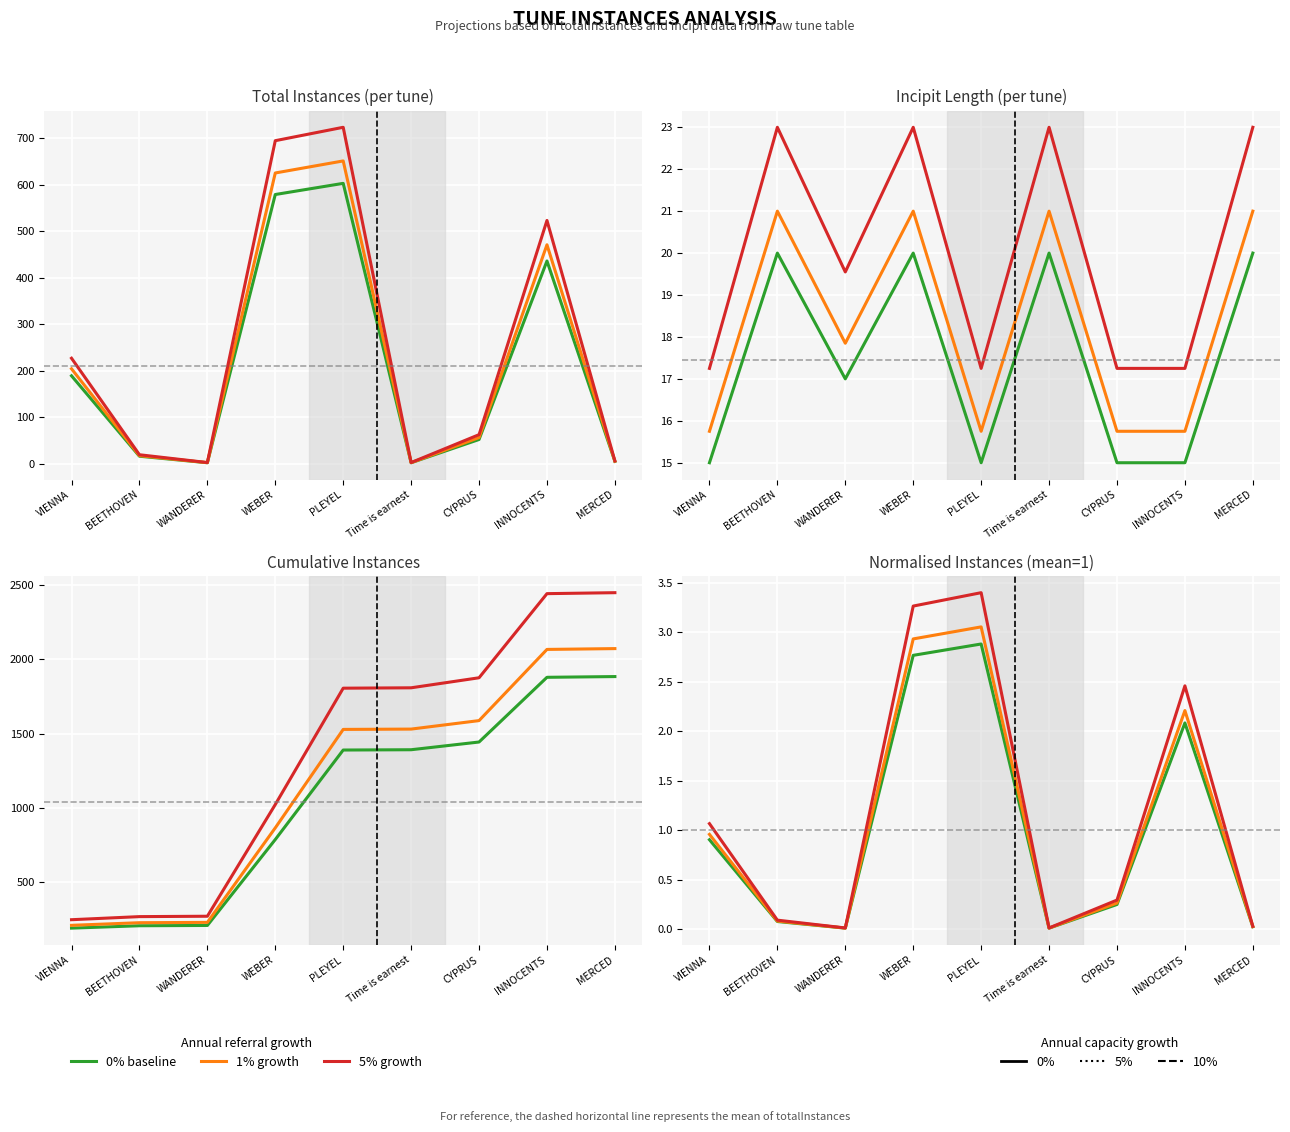

What are all the series names shown in the legend?

0% baseline, 1% growth, 5% growth